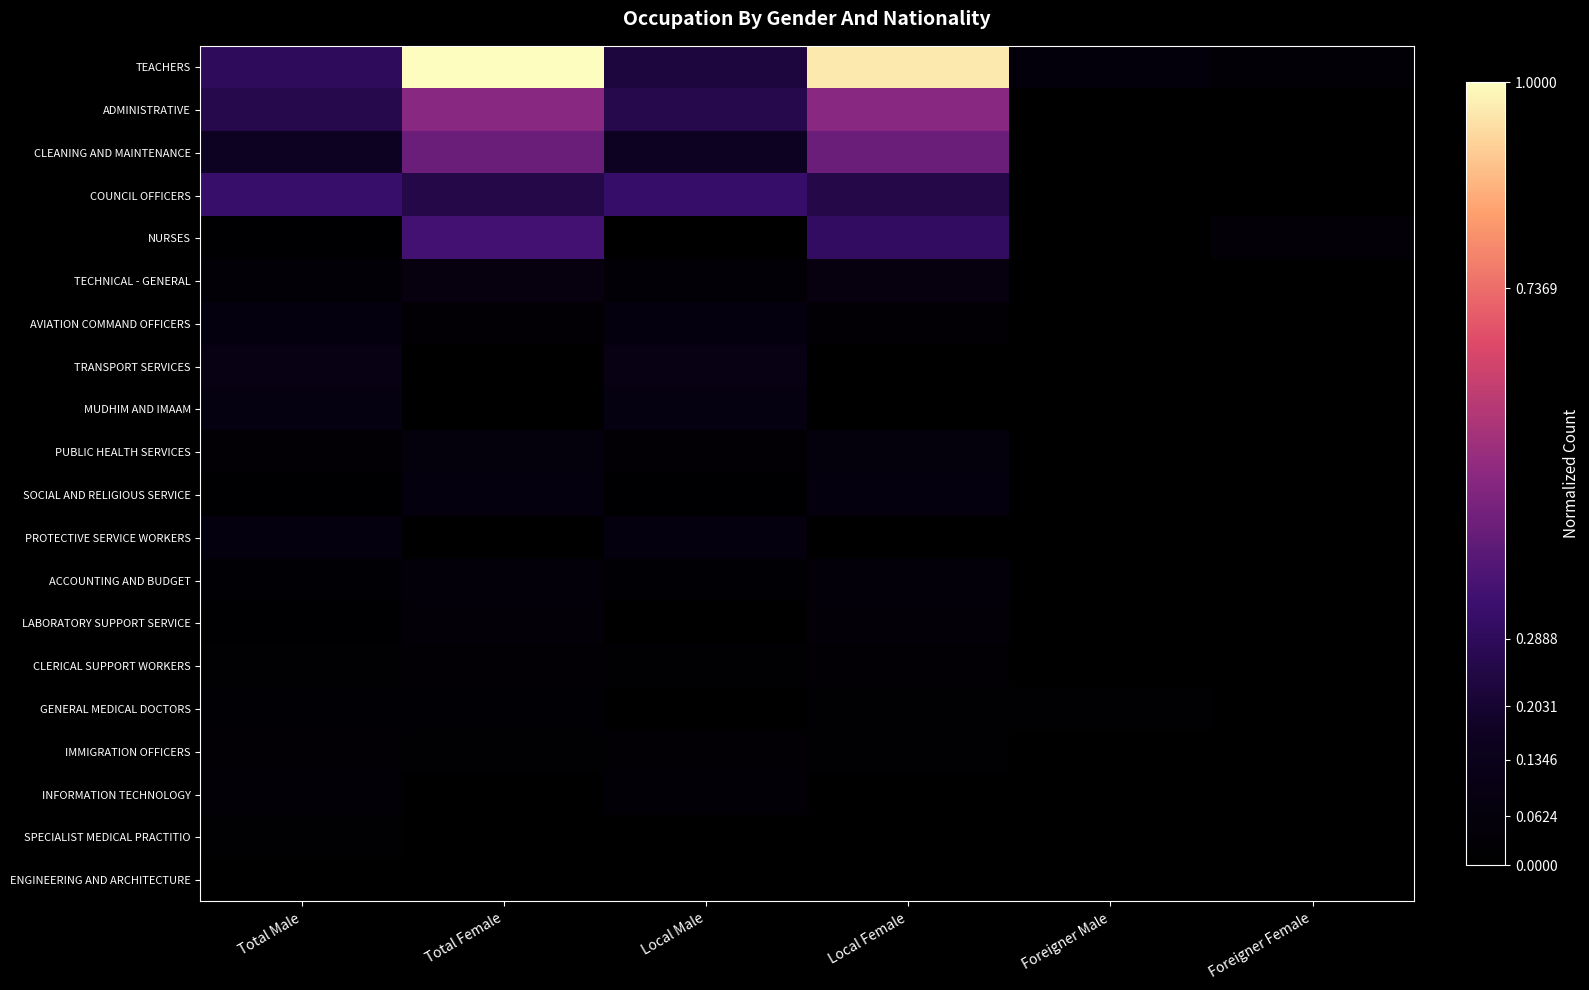

Reading left to right, what are all the values shown in this chart?

TEACHERS: Total Male=0.3	Total Female=1.0	Local Male=0.2	Local Female=1.0	Foreigner Male=0.1	Foreigner Female=0.0
ADMINISTRATIVE: Total Male=0.3	Total Female=0.5	Local Male=0.3	Local Female=0.5	Foreigner Male=0.0	Foreigner Female=0.0
CLEANING AND MAINTENANCE: Total Male=0.2	Total Female=0.4	Local Male=0.2	Local Female=0.4	Foreigner Male=0.0	Foreigner Female=0.0
COUNCIL OFFICERS: Total Male=0.3	Total Female=0.3	Local Male=0.3	Local Female=0.3	Foreigner Male=0.0	Foreigner Female=0.0
NURSES: Total Male=0.0	Total Female=0.3	Local Male=0.0	Local Female=0.3	Foreigner Male=0.0	Foreigner Female=0.0
TECHNICAL - GENERAL: Total Male=0.0	Total Female=0.1	Local Male=0.0	Local Female=0.1	Foreigner Male=0.0	Foreigner Female=0.0
AVIATION COMMAND OFFICERS: Total Male=0.1	Total Female=0.0	Local Male=0.1	Local Female=0.0	Foreigner Male=0.0	Foreigner Female=0.0
TRANSPORT SERVICES: Total Male=0.1	Total Female=0.0	Local Male=0.1	Local Female=0.0	Foreigner Male=0.0	Foreigner Female=0.0
MUDHIM AND IMAAM: Total Male=0.1	Total Female=0.0	Local Male=0.1	Local Female=0.0	Foreigner Male=0.0	Foreigner Female=0.0
PUBLIC HEALTH SERVICES: Total Male=0.0	Total Female=0.1	Local Male=0.0	Local Female=0.1	Foreigner Male=0.0	Foreigner Female=0.0
SOCIAL AND RELIGIOUS SERVICE: Total Male=0.0	Total Female=0.1	Local Male=0.0	Local Female=0.1	Foreigner Male=0.0	Foreigner Female=0.0
PROTECTIVE SERVICE WORKERS: Total Male=0.1	Total Female=0.0	Local Male=0.1	Local Female=0.0	Foreigner Male=0.0	Foreigner Female=0.0
ACCOUNTING AND BUDGET: Total Male=0.0	Total Female=0.0	Local Male=0.0	Local Female=0.0	Foreigner Male=0.0	Foreigner Female=0.0
LABORATORY SUPPORT SERVICE: Total Male=0.0	Total Female=0.0	Local Male=0.0	Local Female=0.0	Foreigner Male=0.0	Foreigner Female=0.0
CLERICAL SUPPORT WORKERS: Total Male=0.0	Total Female=0.0	Local Male=0.0	Local Female=0.0	Foreigner Male=0.0	Foreigner Female=0.0
GENERAL MEDICAL DOCTORS: Total Male=0.0	Total Female=0.0	Local Male=0.0	Local Female=0.0	Foreigner Male=0.0	Foreigner Female=0.0
IMMIGRATION OFFICERS: Total Male=0.0	Total Female=0.0	Local Male=0.0	Local Female=0.0	Foreigner Male=0.0	Foreigner Female=0.0
INFORMATION TECHNOLOGY: Total Male=0.0	Total Female=0.0	Local Male=0.0	Local Female=0.0	Foreigner Male=0.0	Foreigner Female=0.0
SPECIALIST MEDICAL PRACTITIO: Total Male=0.0	Total Female=0.0	Local Male=0.0	Local Female=0.0	Foreigner Male=0.0	Foreigner Female=0.0
ENGINEERING AND ARCHITECTURE: Total Male=0.0	Total Female=0.0	Local Male=0.0	Local Female=0.0	Foreigner Male=0.0	Foreigner Female=0.0